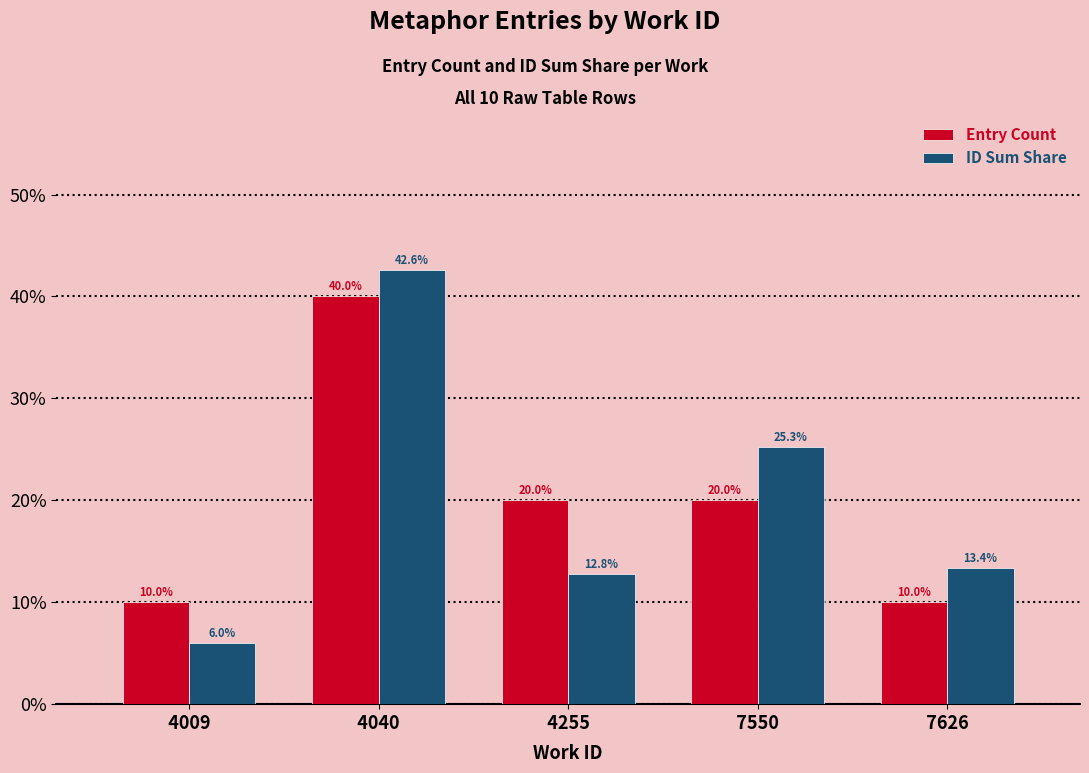

What is the sum of the Entry Count values at   4040   and   7626  ?

50.0